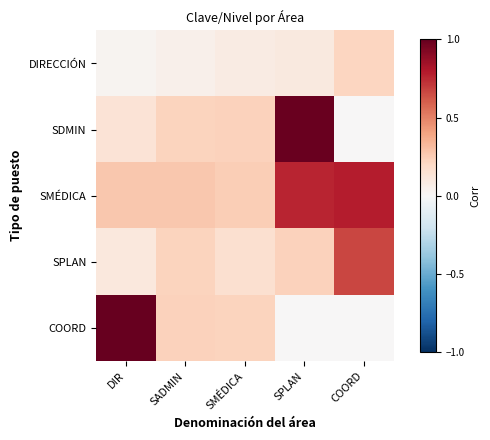

Which series has the largest range (max minus min)?

COORD